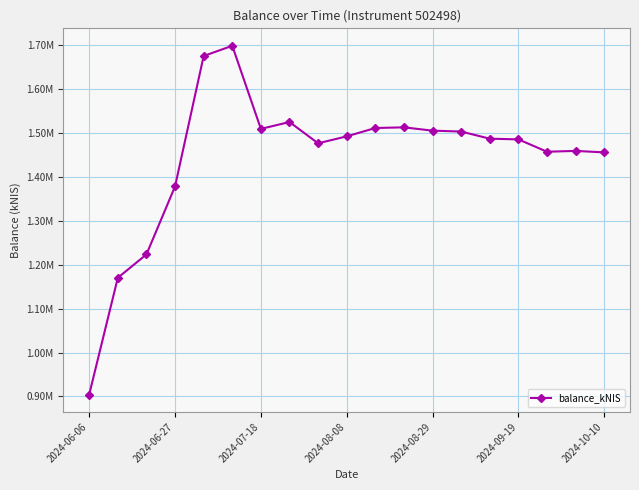

Does the chart have visible grid lines?

Yes